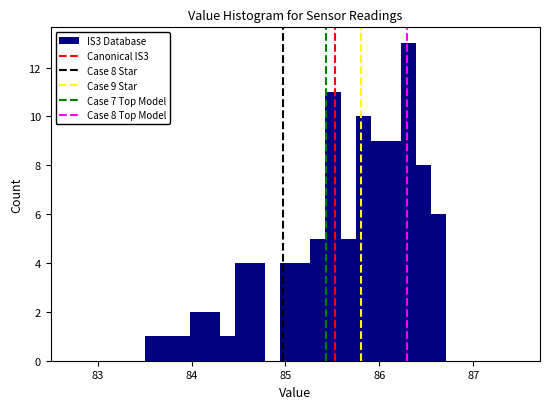

Read against the x-axis, roughly where is the centre of the tallest bar?

86.3